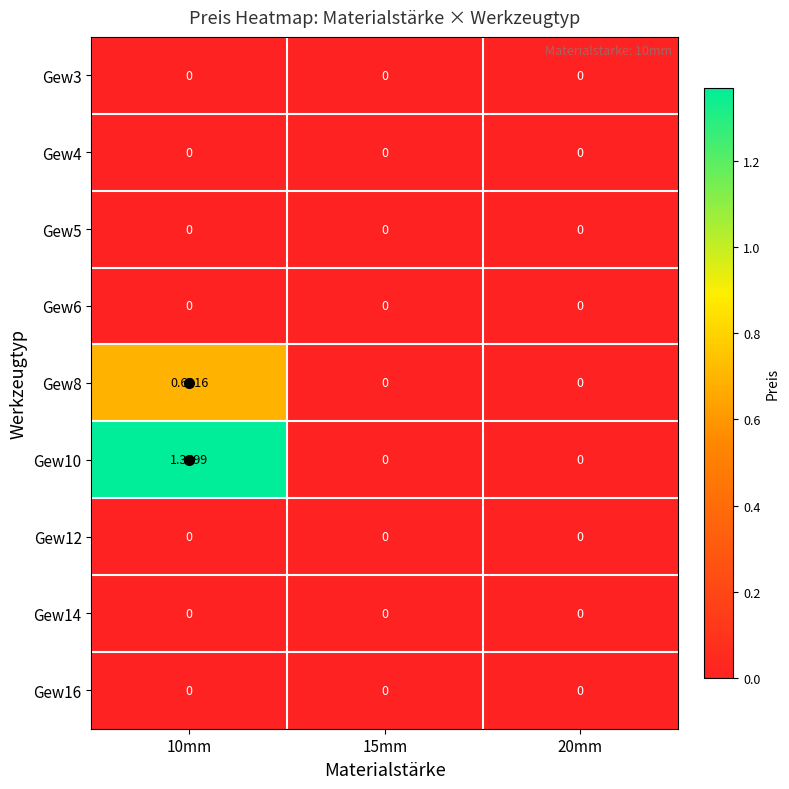

Which series has the largest total across all categories?

Gew10